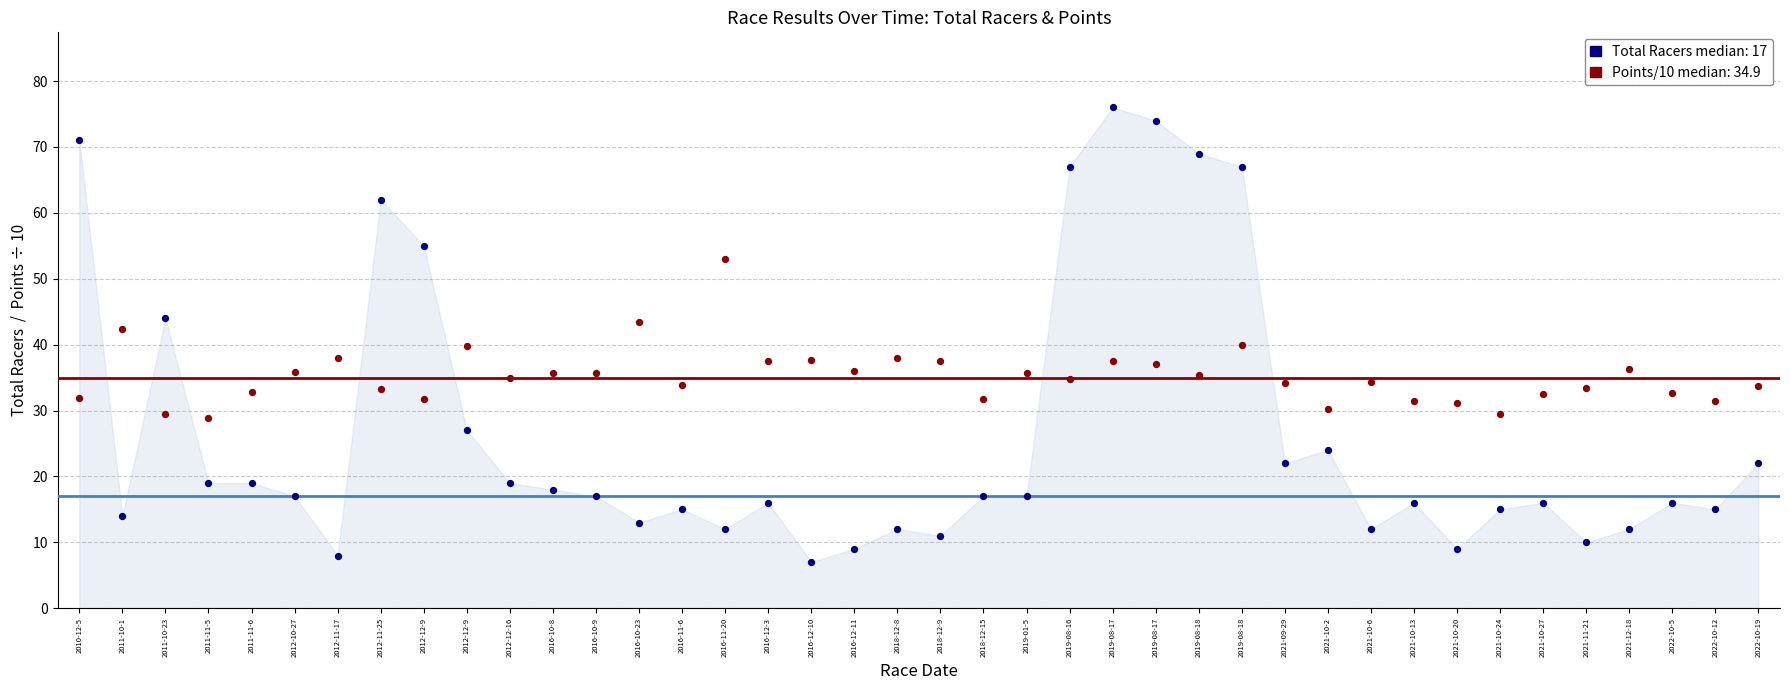

Which series reaches the maximum Y coordinate?

Total Racers median: 17